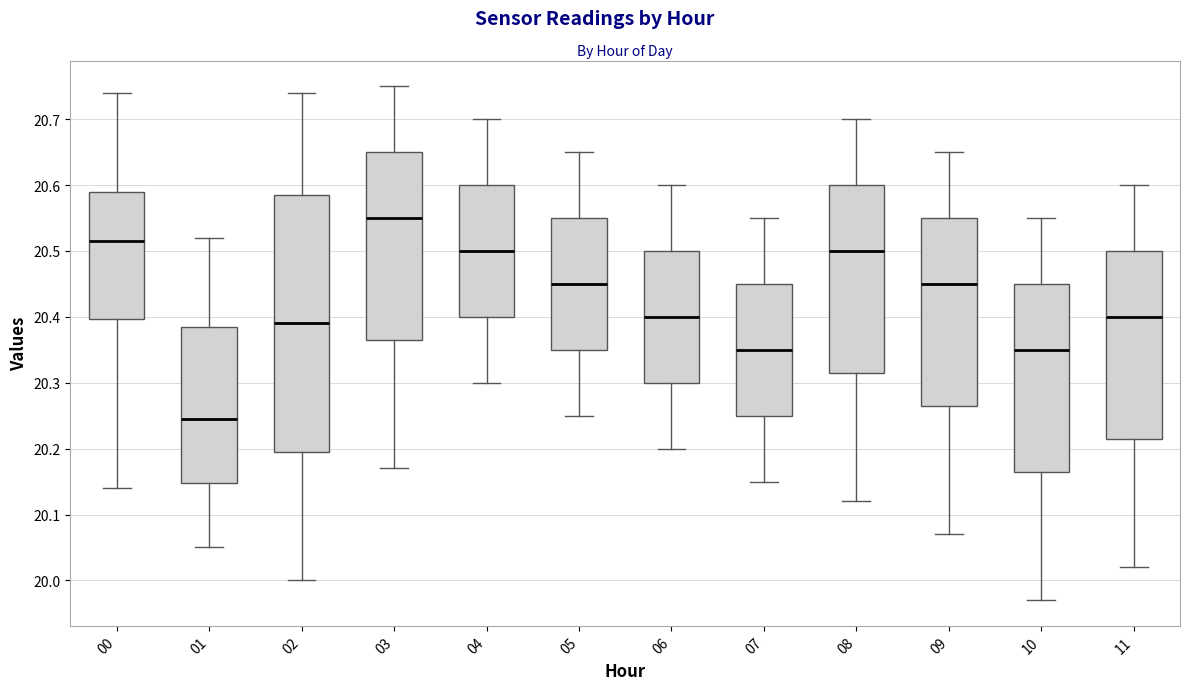

Where is the lower edge of the box at x = 10 on the y-axis? The values are not printed on the chart, so give them approximately, as read against the axis.

20.17